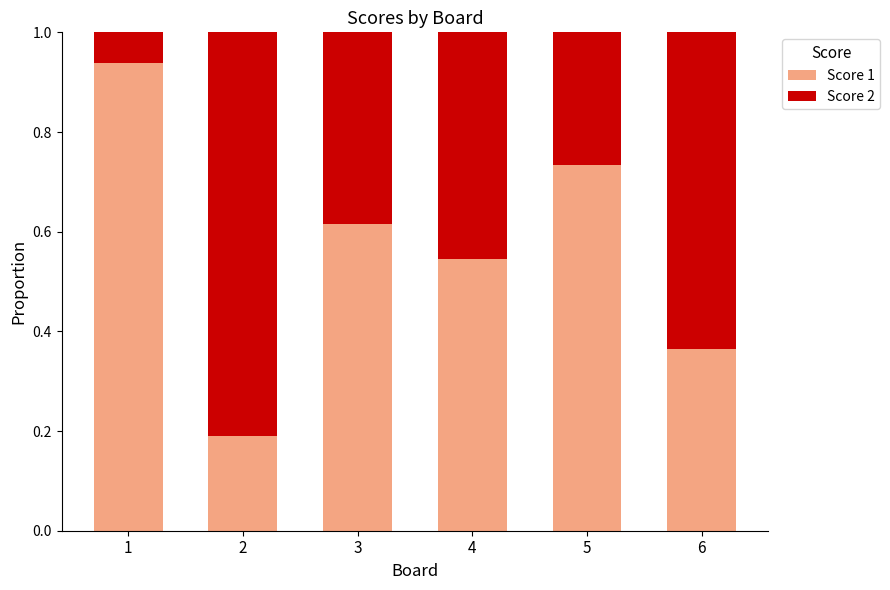

Where is Score 1 nearest to the value 0?

2